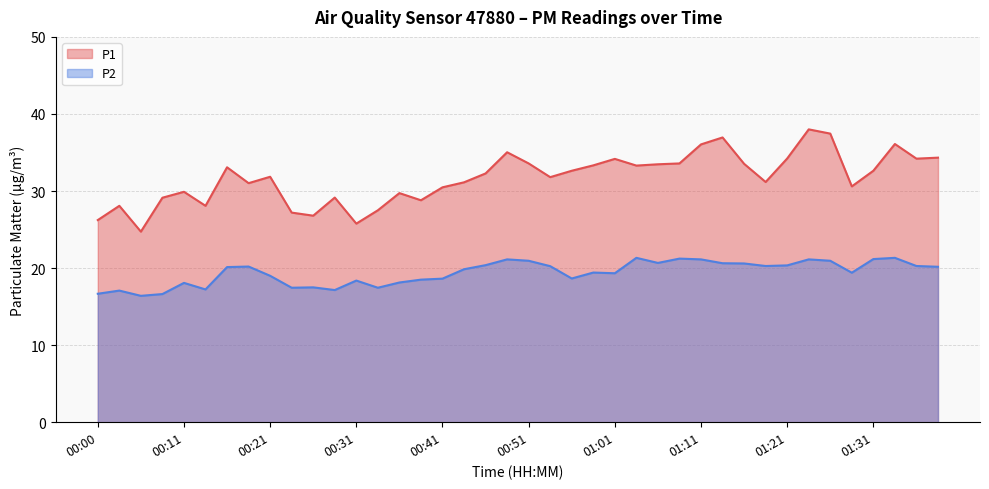

At how many categories does at least one series exceed 16?

40